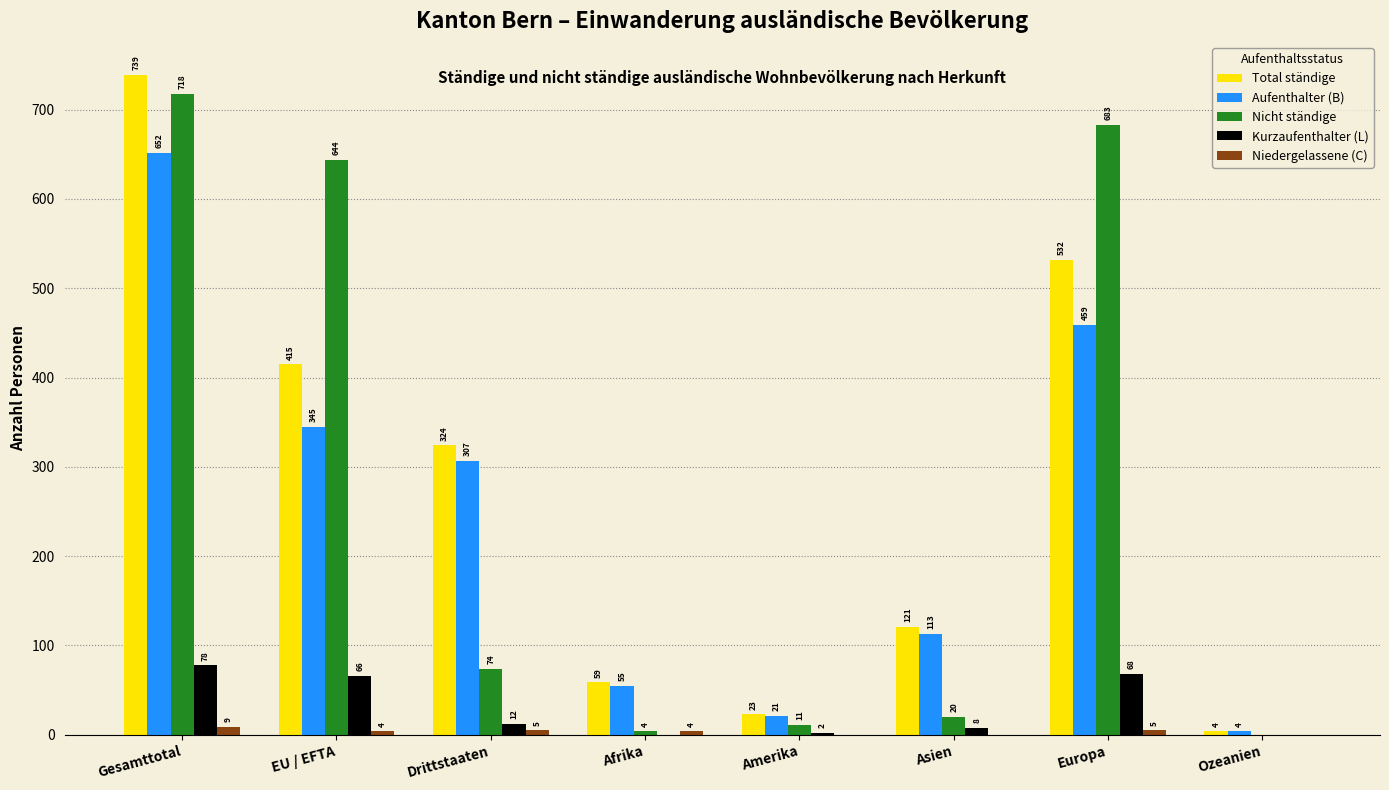

What is the total value across all series at Afrika?

122